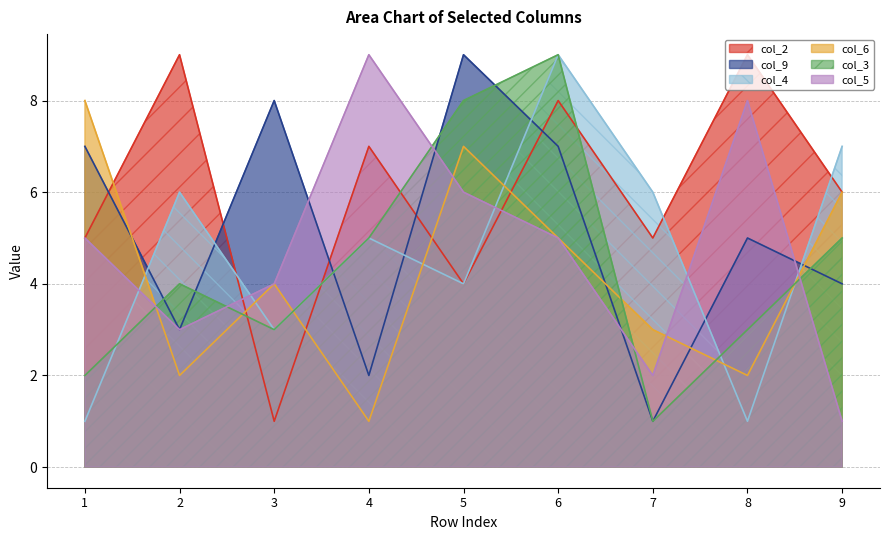

What is the difference between the maximum and minimum values in the col_9 series?

8